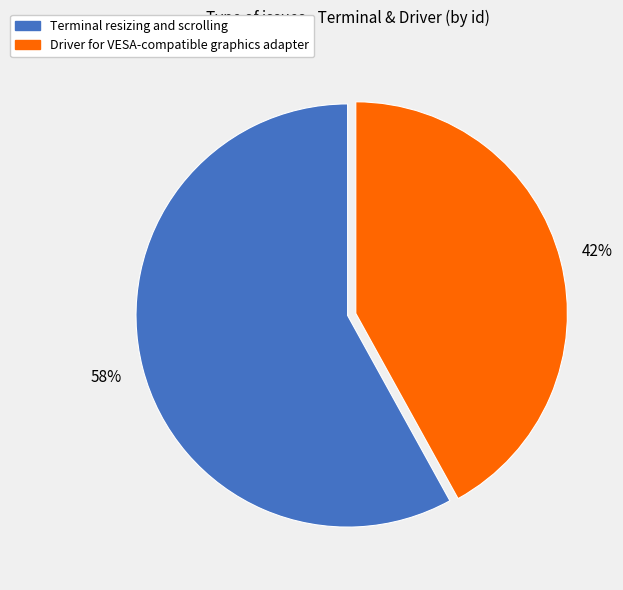

Count the number of slices in the pie.

2